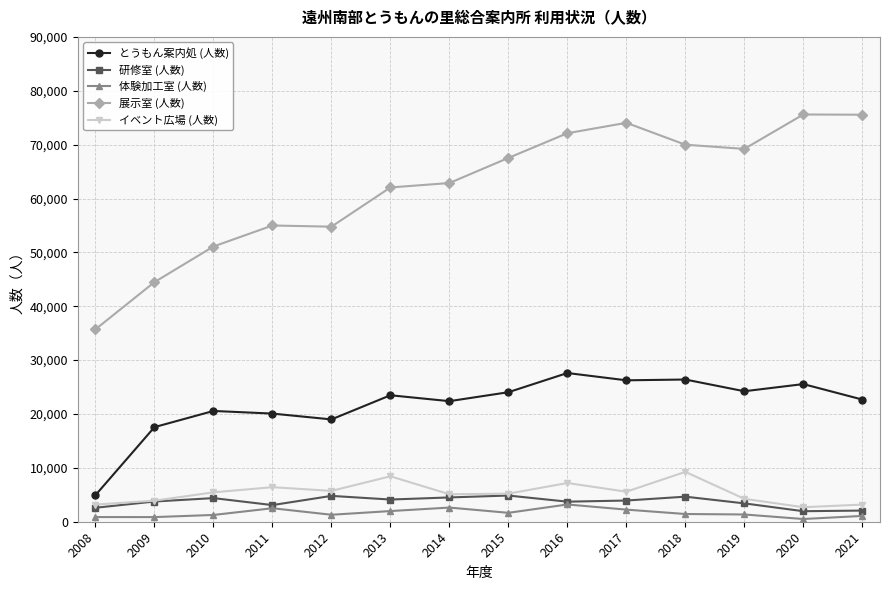

The とうもん案内処 (人数) series shows 20564 at 2010. True or false?

True